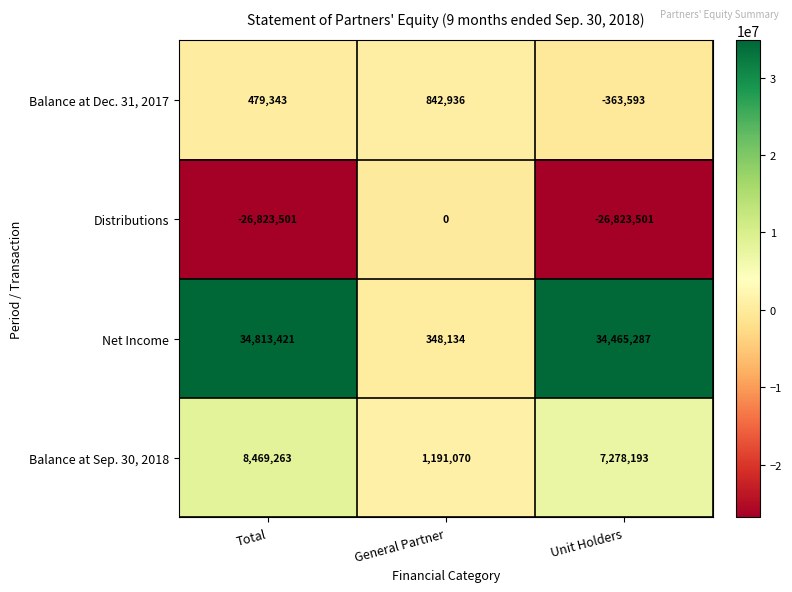

Which series has the largest total across all categories?

Net Income